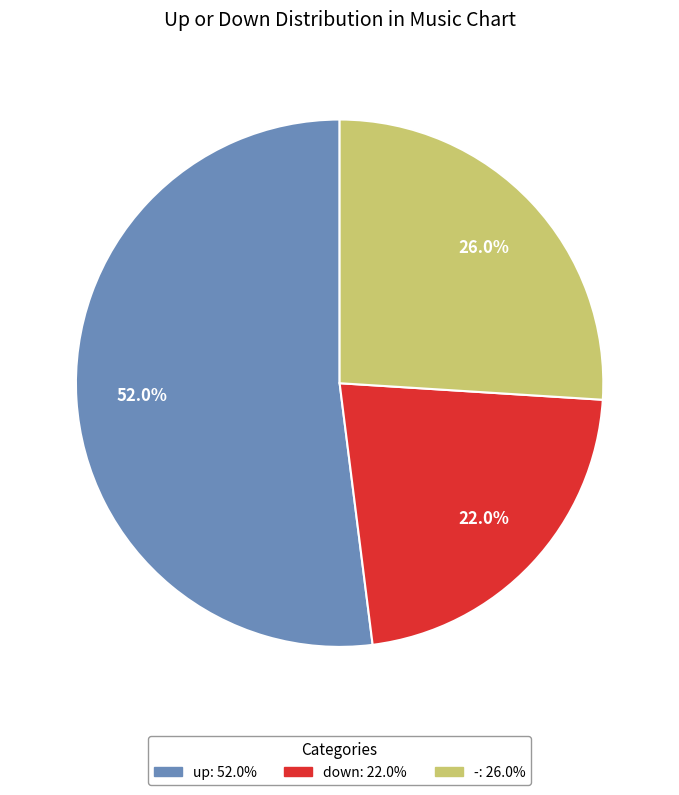

Rank the categories by value from highest to lowest.

up, -, down